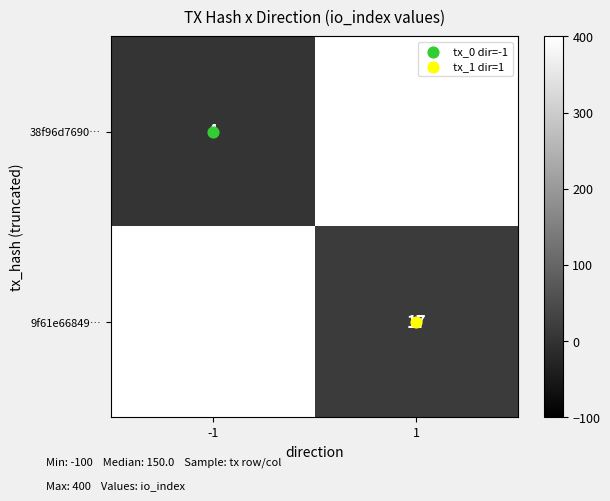

Rank the series by their average value, from highest to lowest.

38f96d7690…, 9f61e66849…